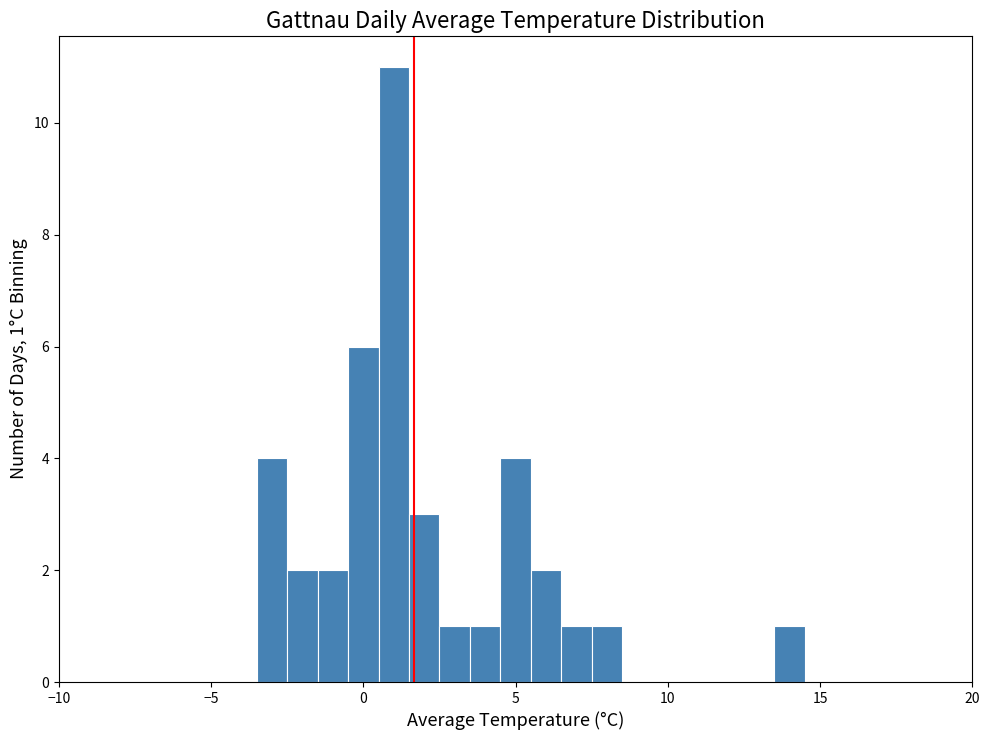

Around what value on the x-axis is the tallest bar? Give the approximate position of its centre, as read against the axis.

1.0